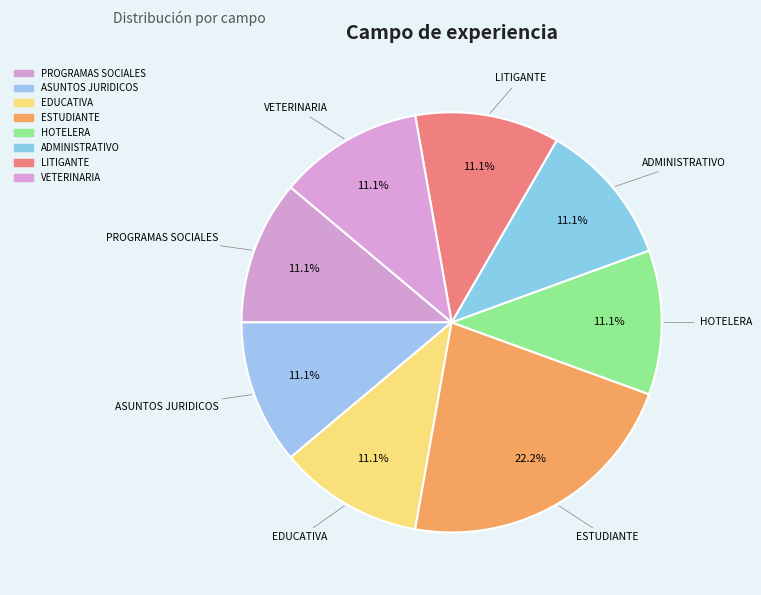

Does any single category account for the majority?

No